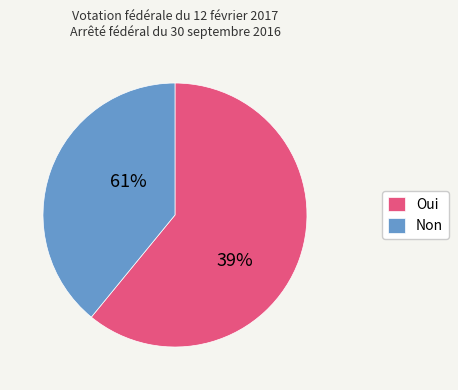

Count the number of slices in the pie.

2